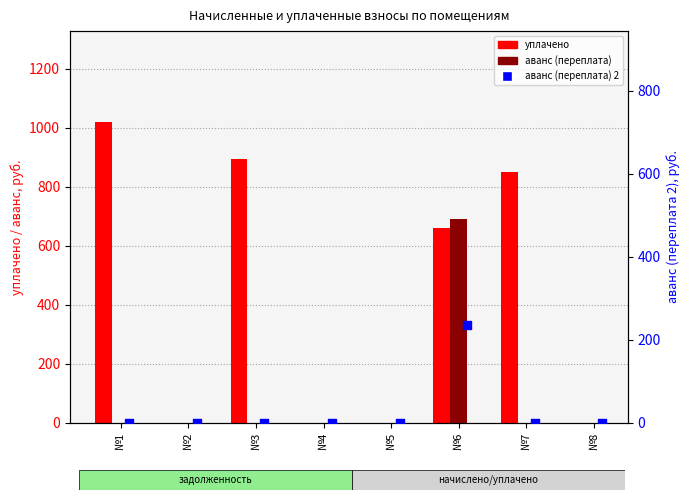

Is the value of аванс (переплата) 2 at №5 greater than the value of аванс (переплата) at №6?

No